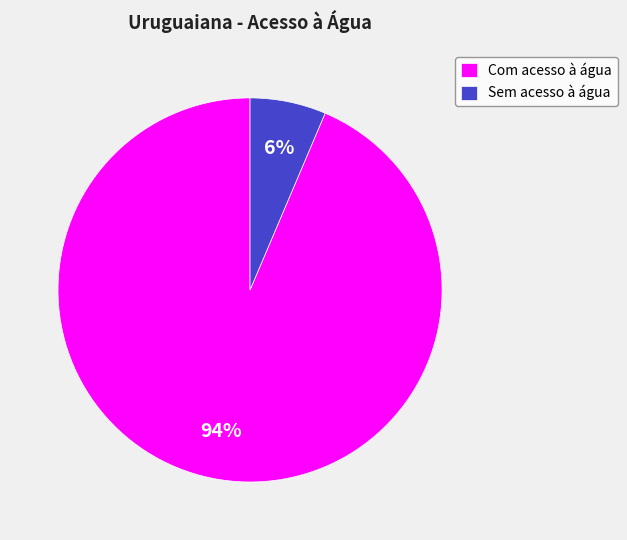

What percentage is the Com acesso à água slice, to the nearest percent?

94%